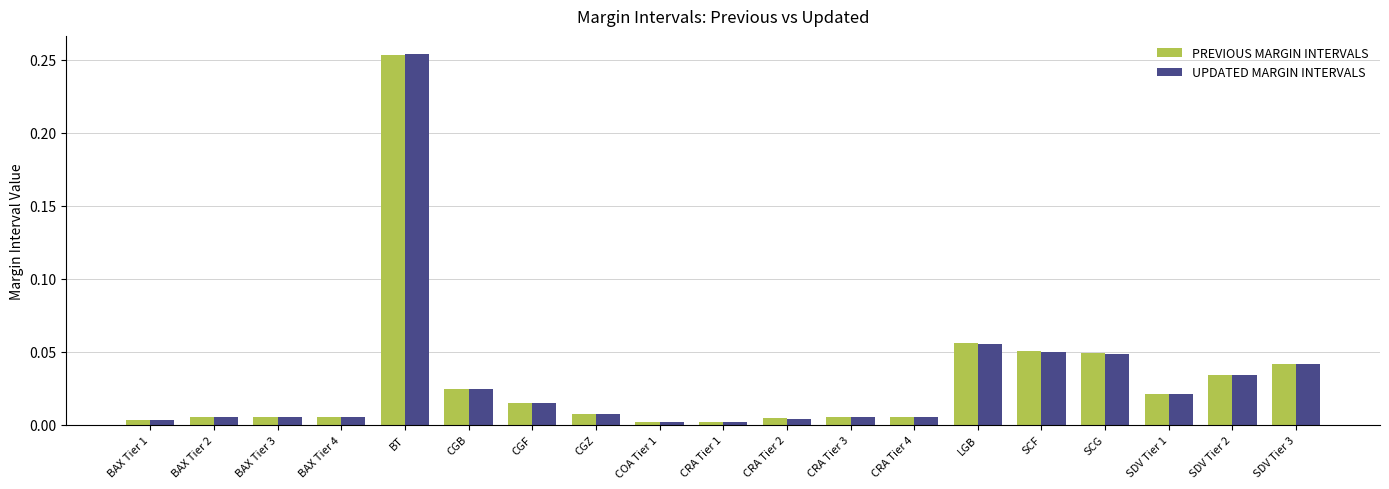

The value of UPDATED MARGIN INTERVALS at SCG is 0.0. True or false?

True